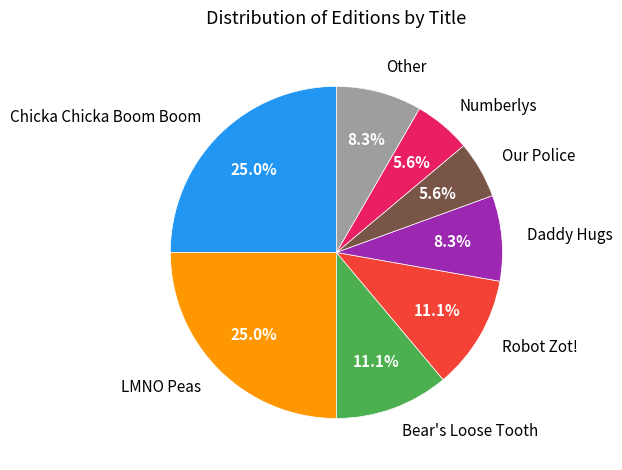

Is there any slice that represents more than half of the pie?

No